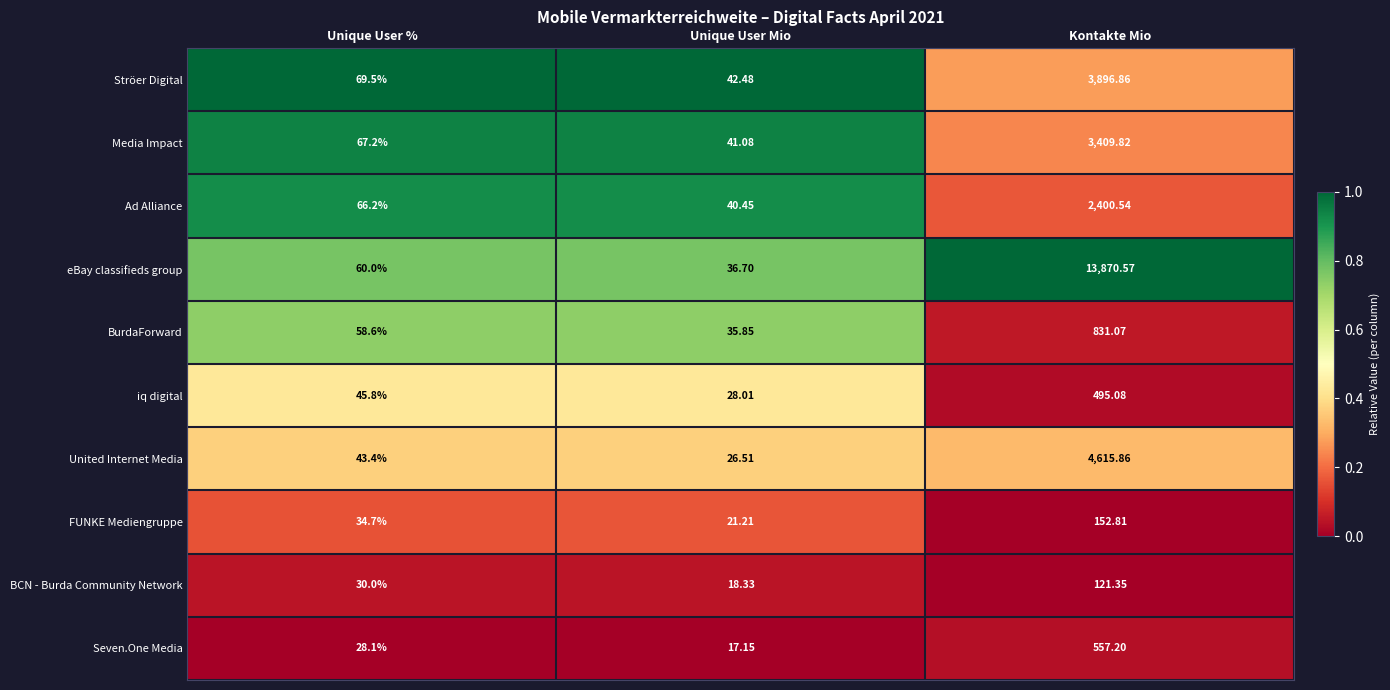

Which series has the largest total across all categories?

eBay classifieds group